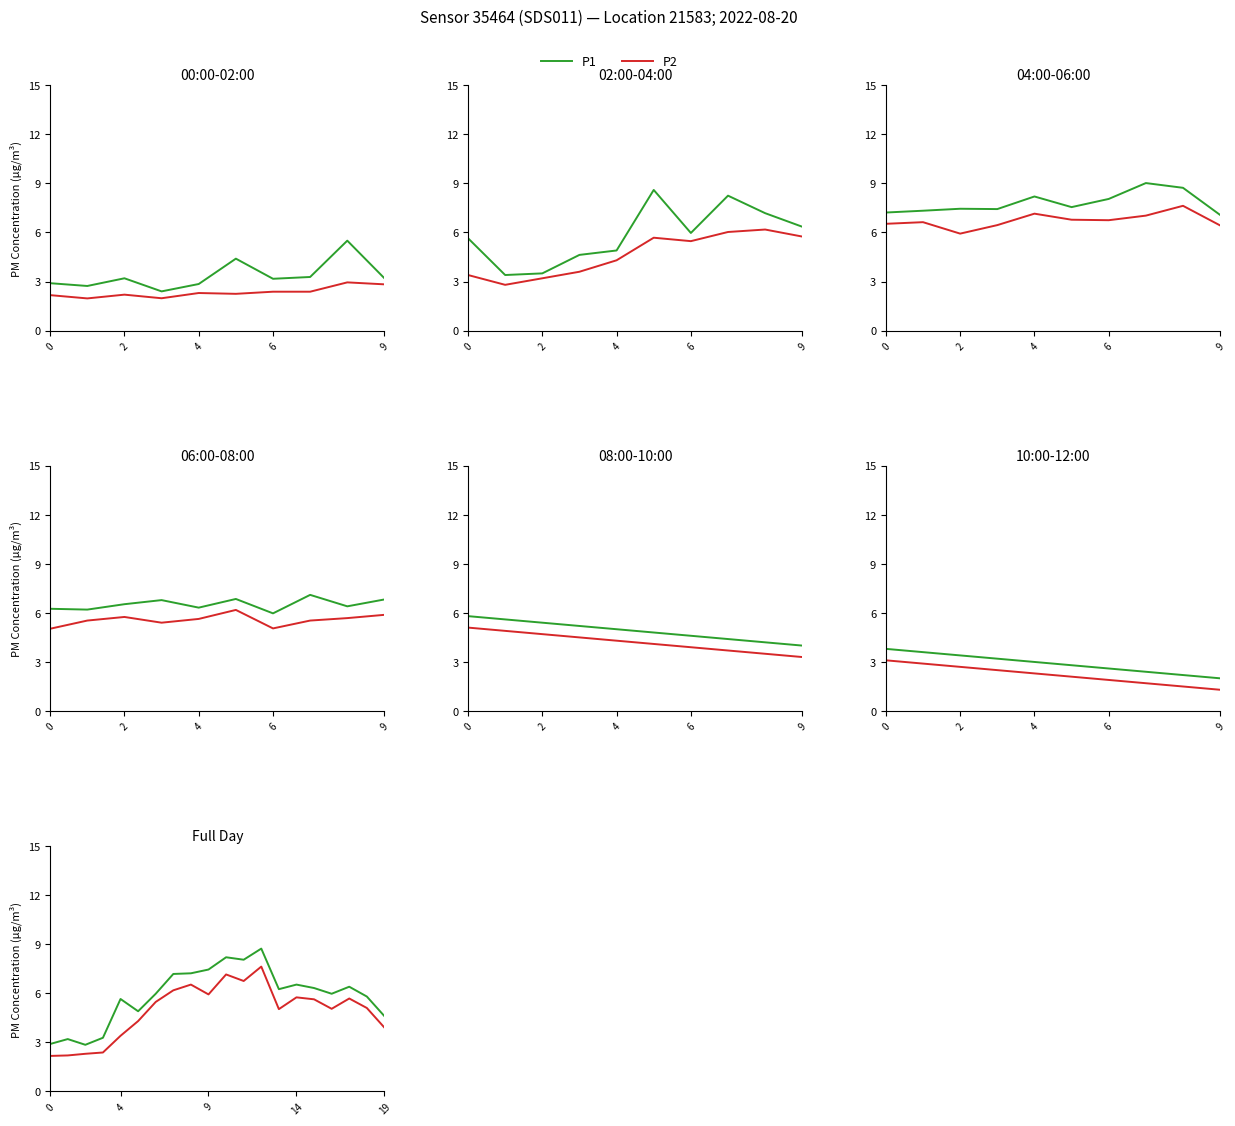

Which category has the highest value across all series?

12